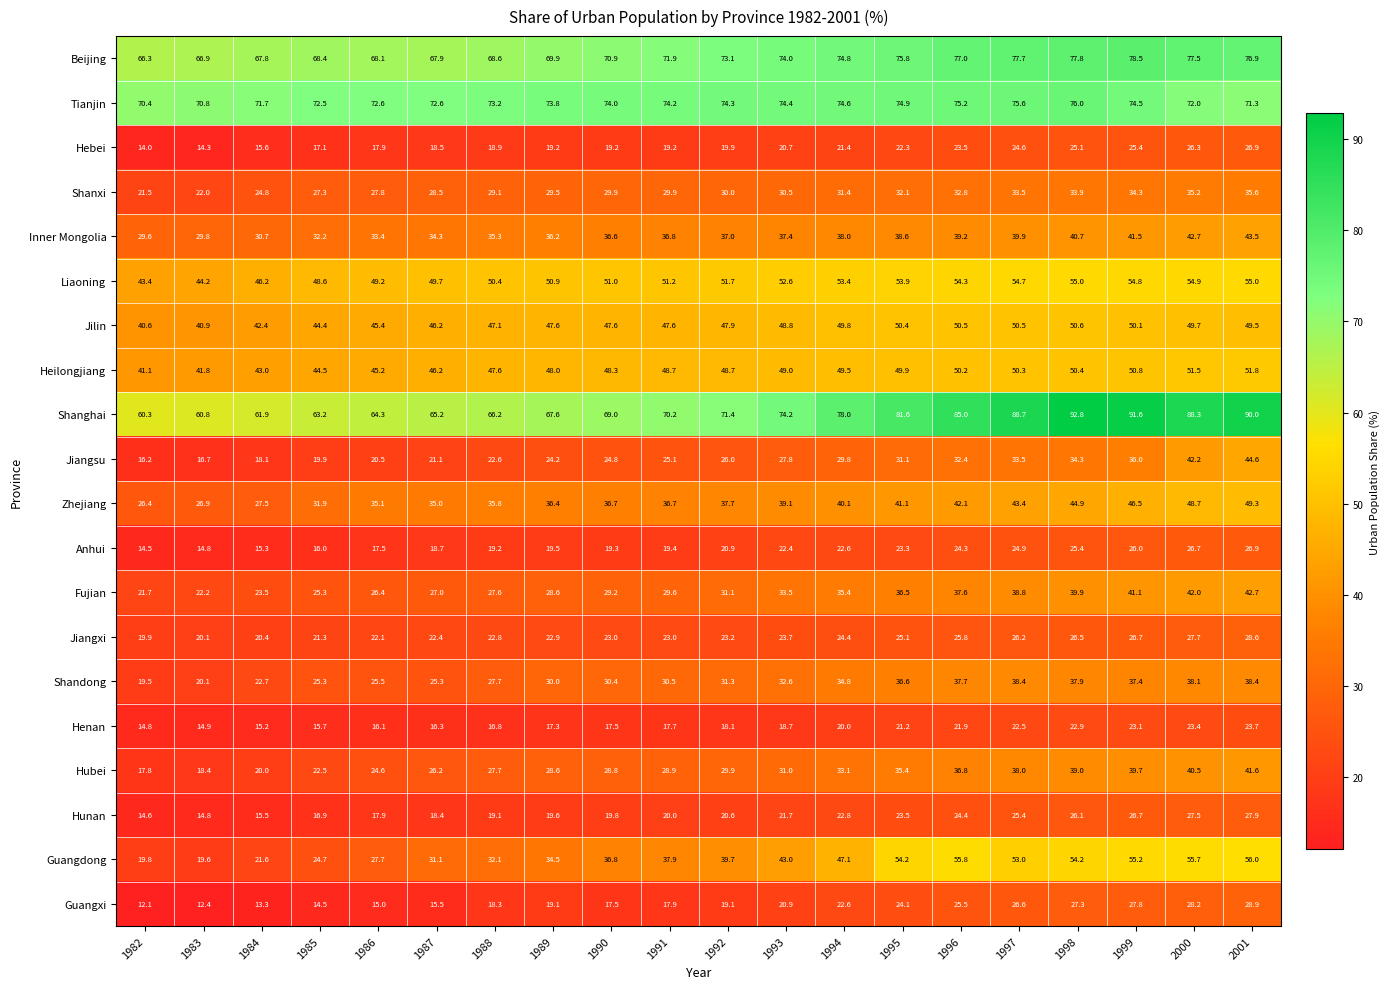

What is the approximate value of Liaoning at 1983?

44.2